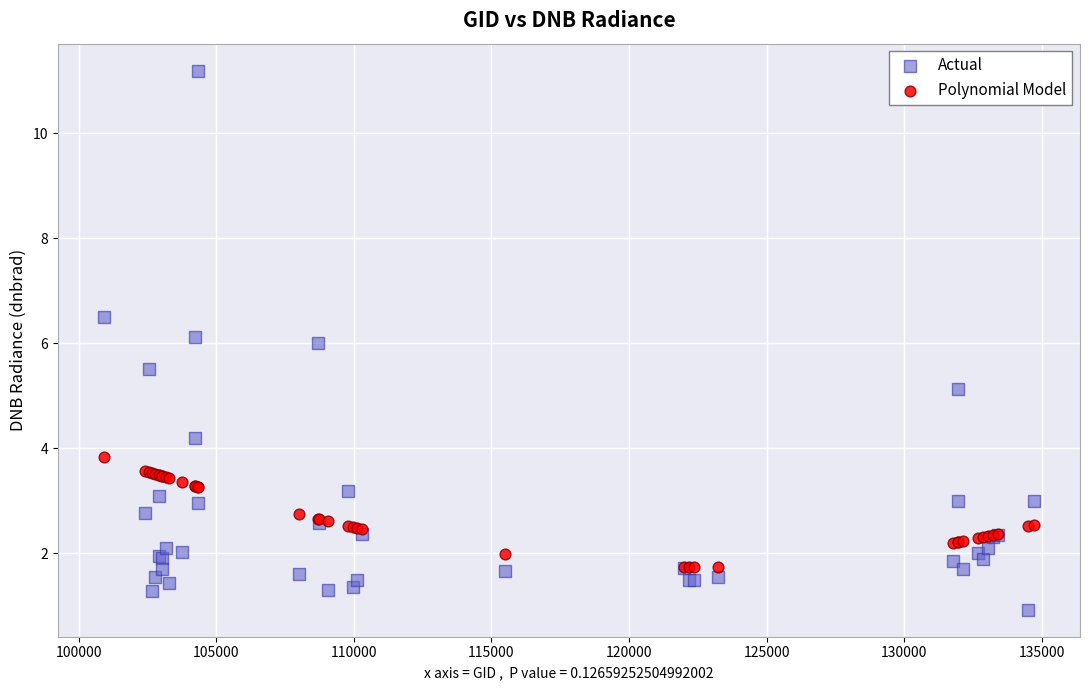

Which series has the largest Y range (max minus min)?

Actual